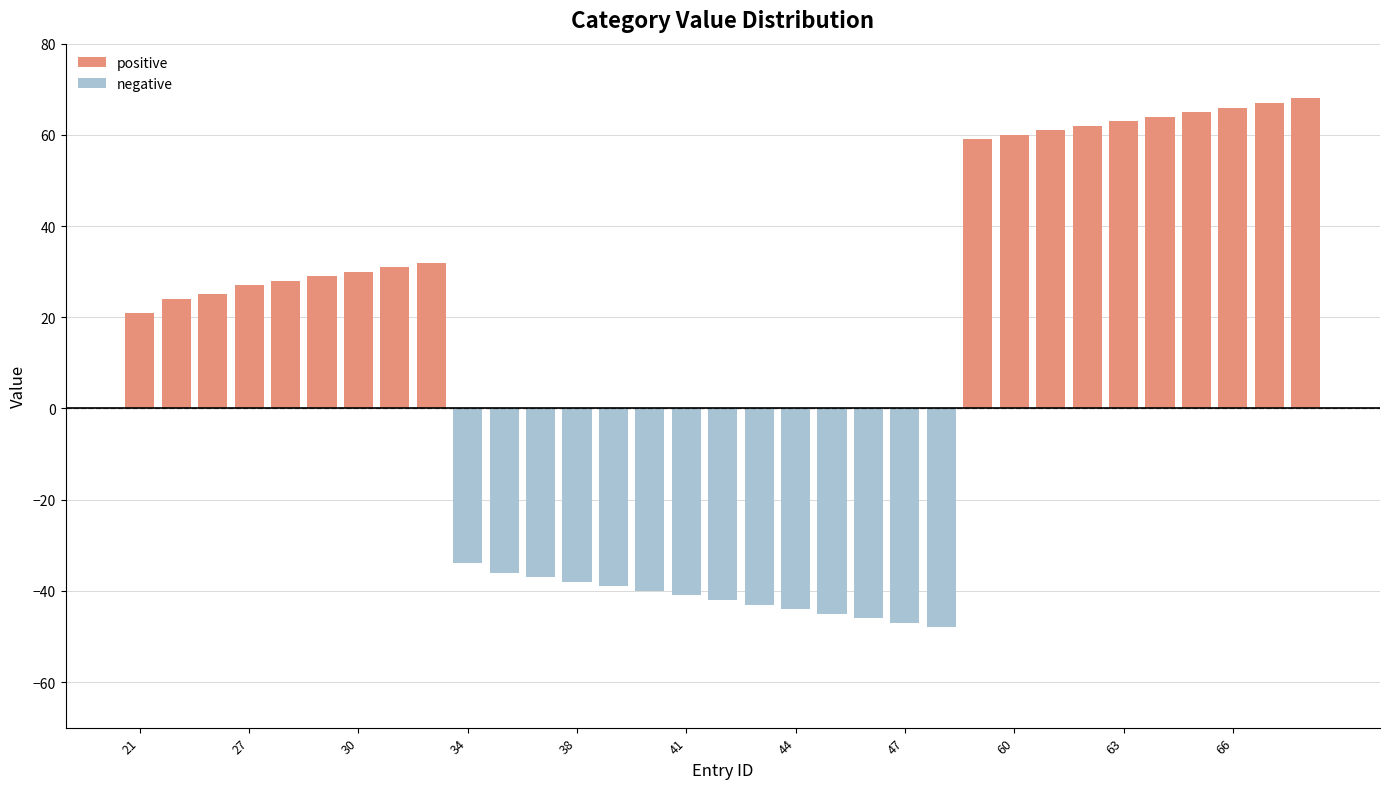

Rank the series by their maximum value, from lowest to highest.

negative, positive